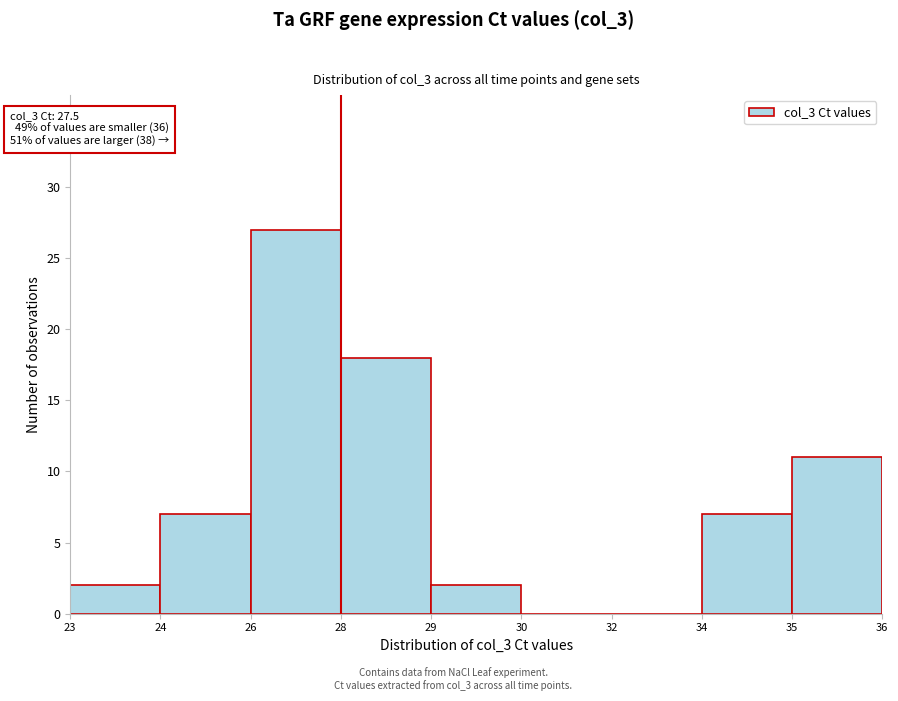

Reading right to left, extract all data points from this chart.

35=11	34=7	32=0	30=0	29=2	28=18	26=27	24=7	23=2